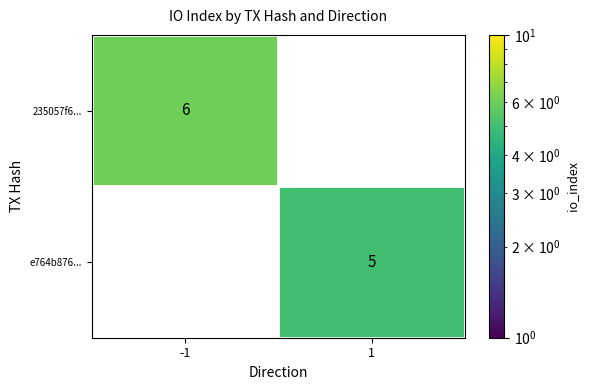

At which category does the chart reach its peak across all series?

-1